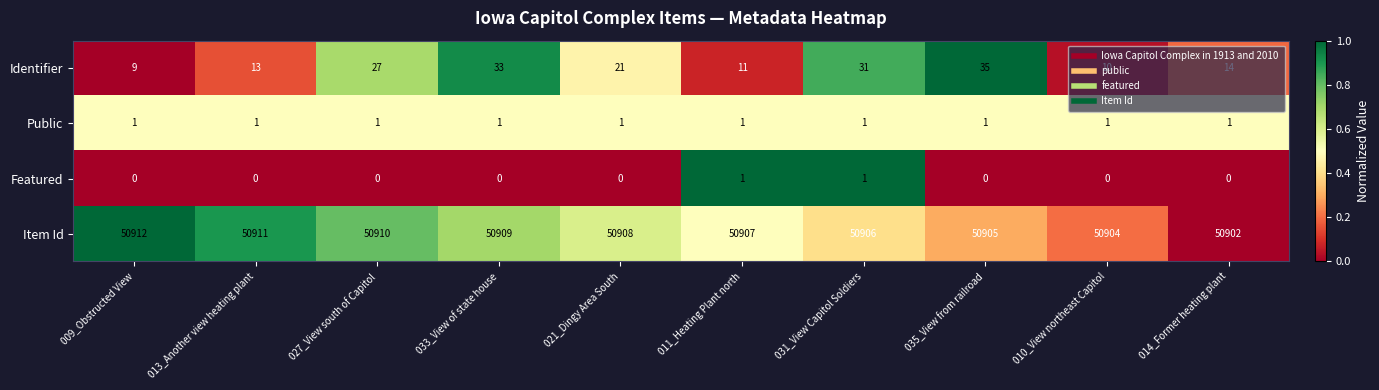

What is the average value of the Item Id series?

50907